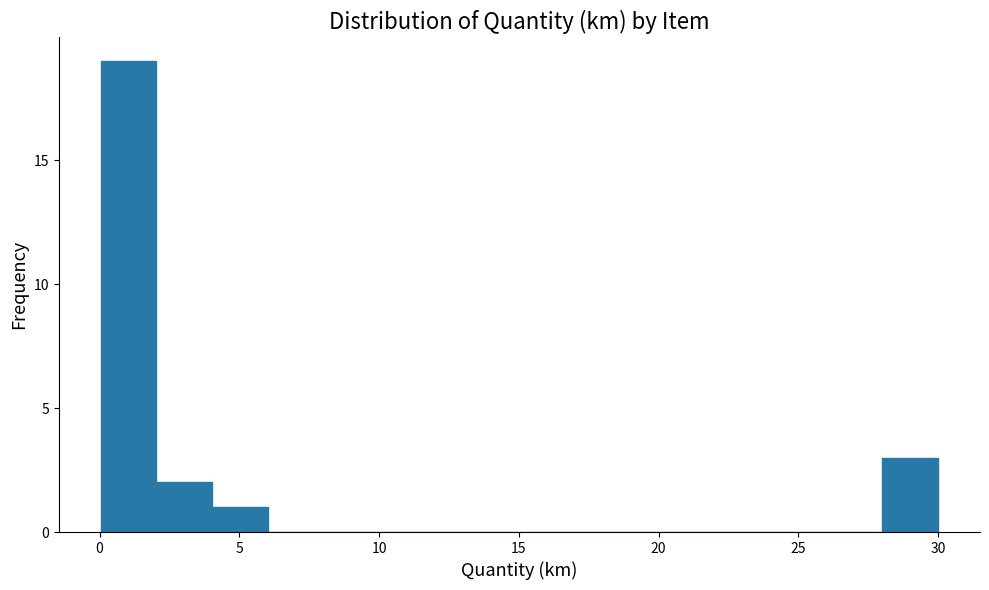

Around what value on the x-axis is the tallest bar? Give the approximate position of its centre, as read against the axis.

1.0